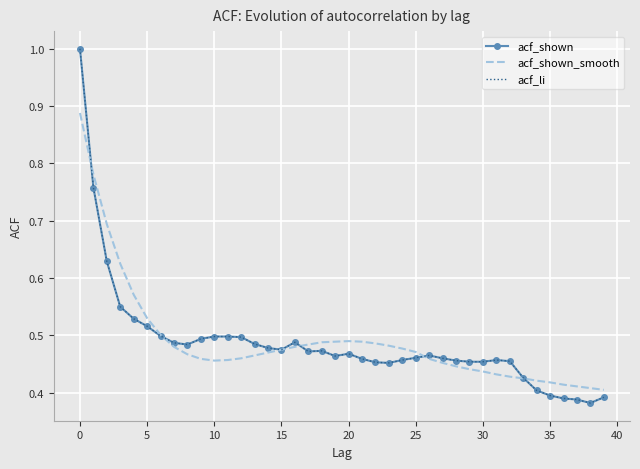

Which series has the largest range (max minus min)?

acf_shown